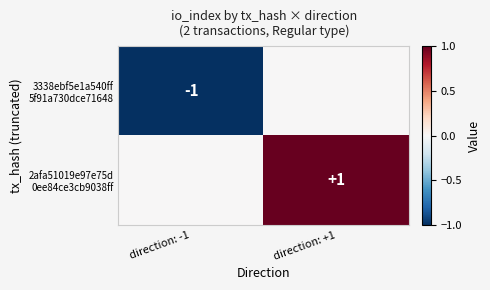

Which label corresponds to the largest value in the chart?

direction: +1